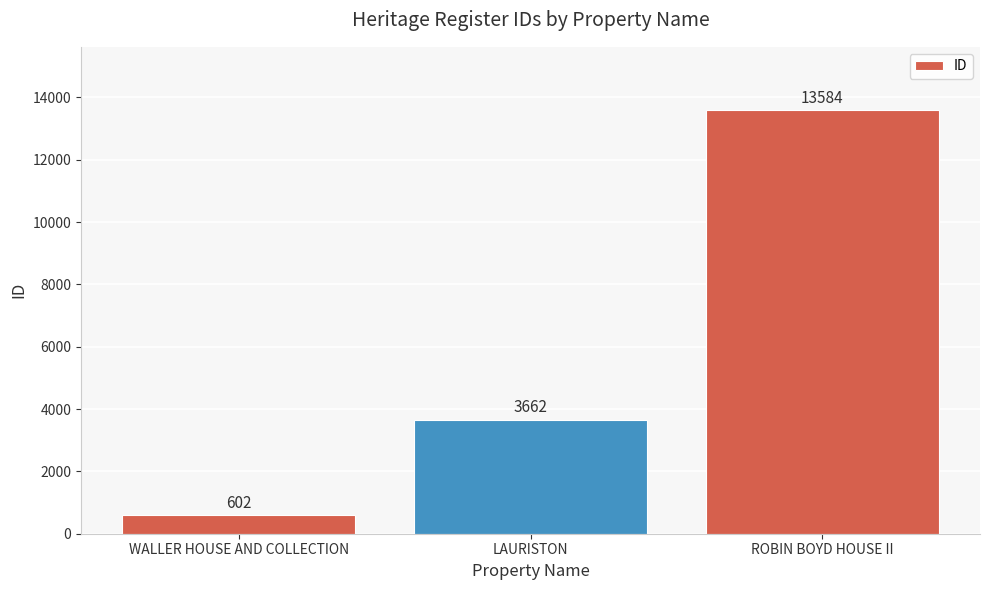

Reading left to right, list all the values displayed in this chart.

WALLER HOUSE AND COLLECTION=602	LAURISTON=3662	ROBIN BOYD HOUSE II=13584